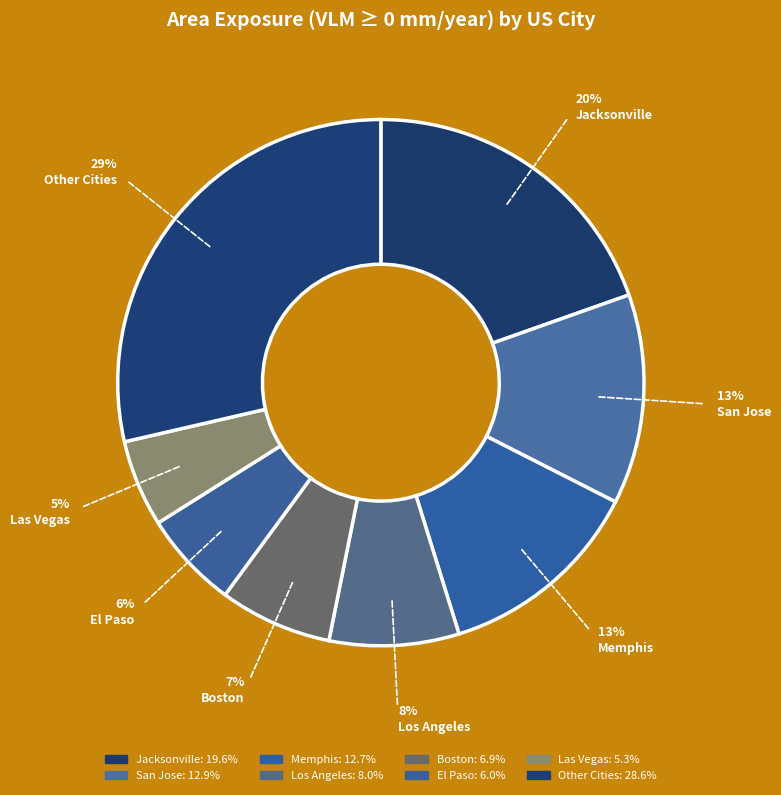

Count the number of slices in the pie.

8